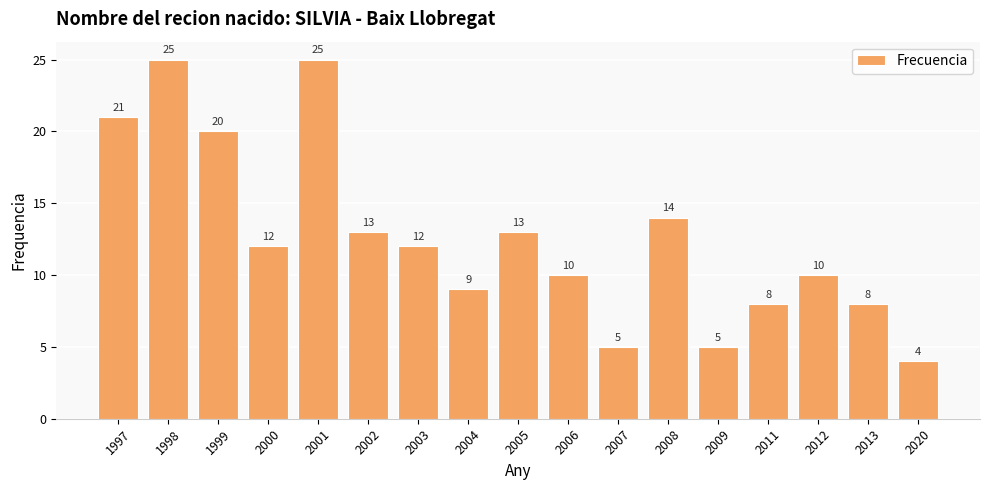

True or false: the data shows 5 at 2007.

True